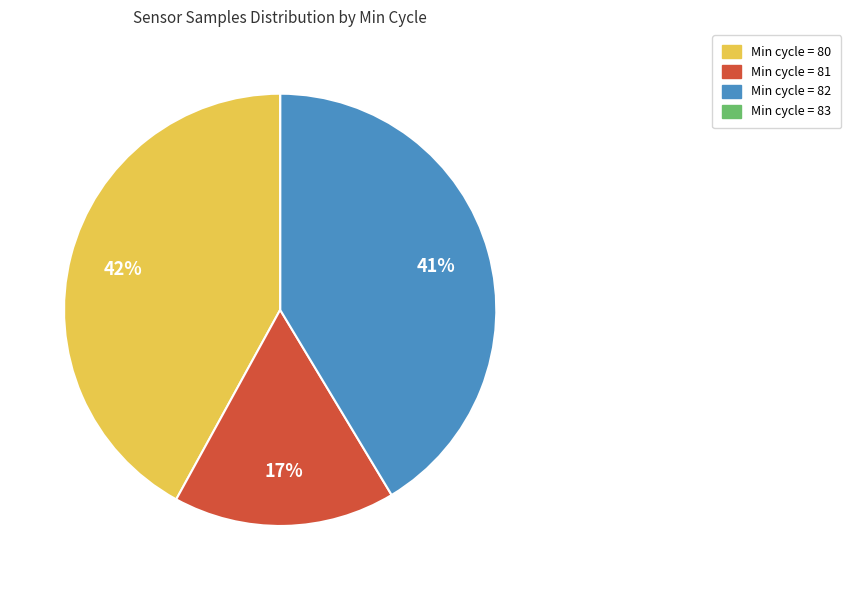

To the nearest percent, what portion does Min cycle = 81 represent?

17%